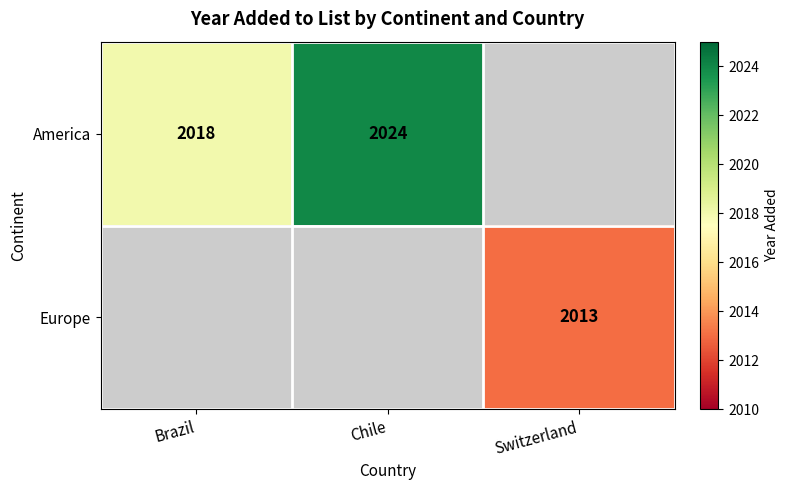

True or false: America has a value of 3583 at Chile.

False